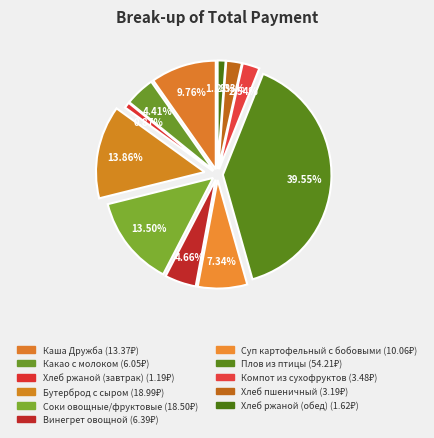

Count the number of slices in the pie.

11